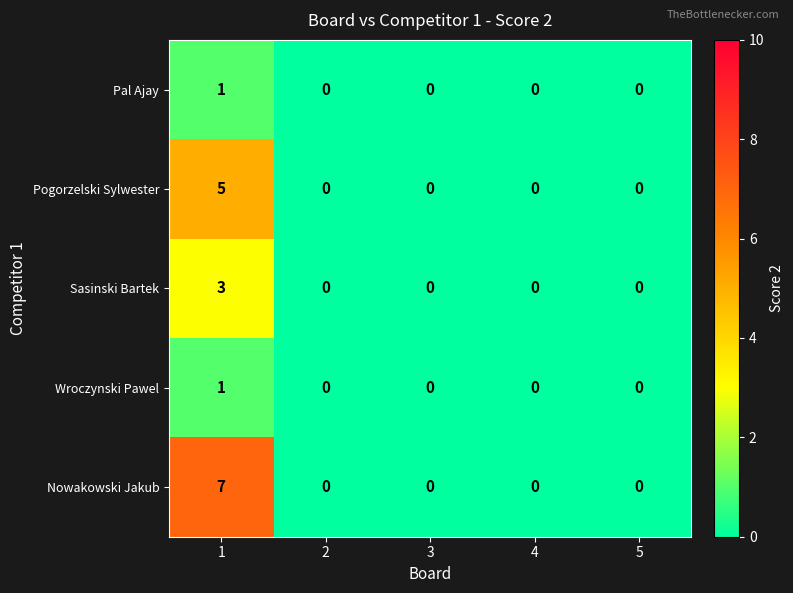

Which series has the largest range (max minus min)?

Nowakowski Jakub